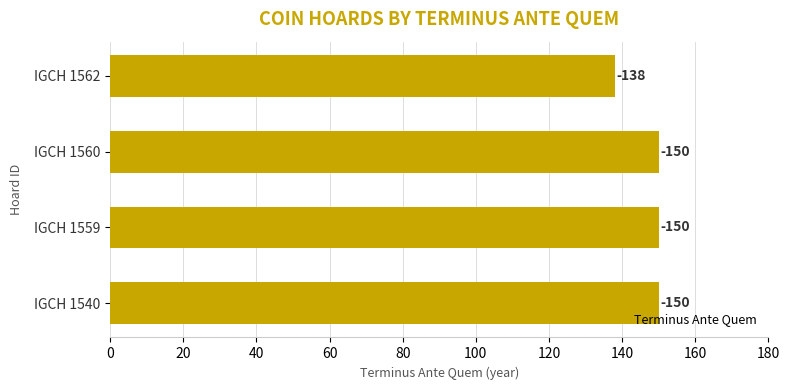

What is the smallest value displayed?

138